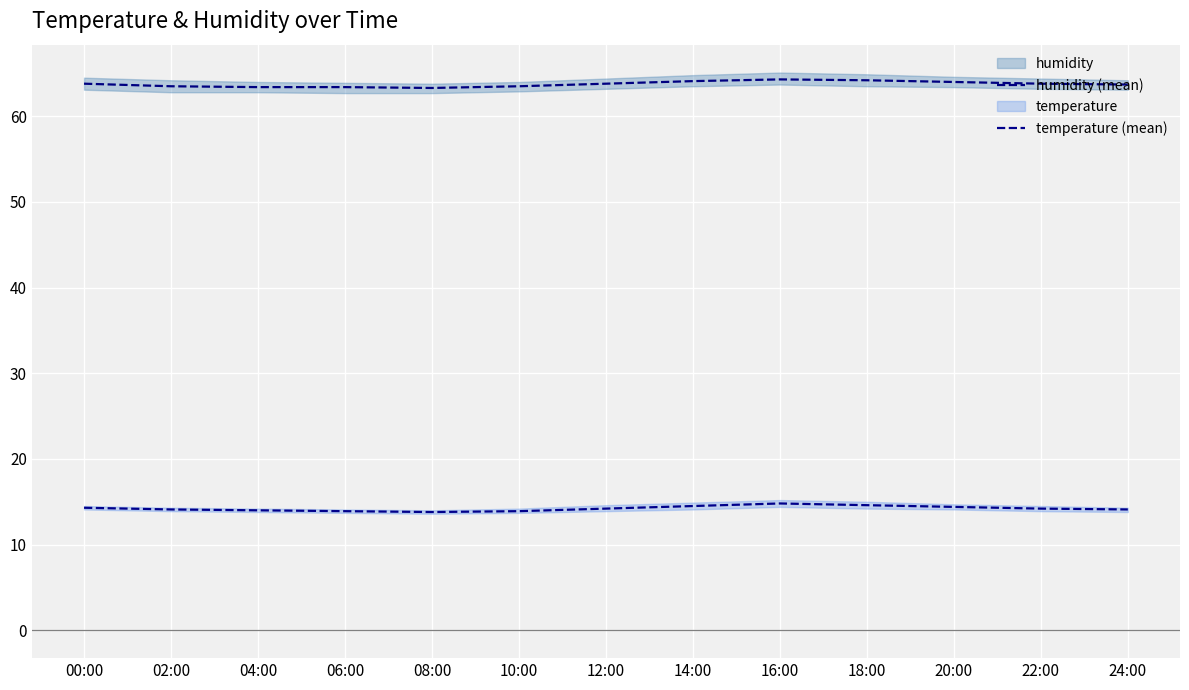

Which series changed the most between 10:00 and 22:00?

temperature (mean)